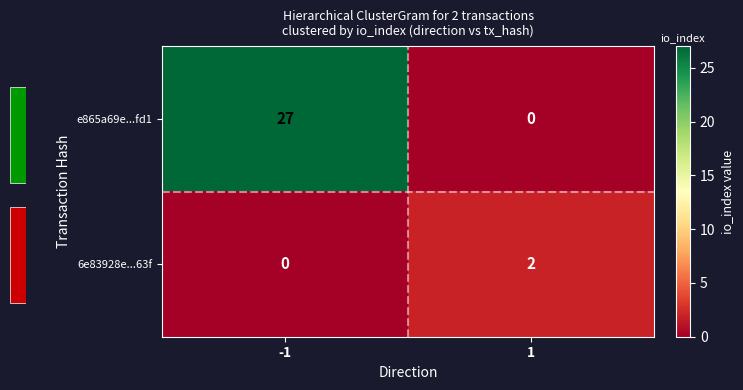

How many e865a69e...fd1 values are between 0 and 27?

2